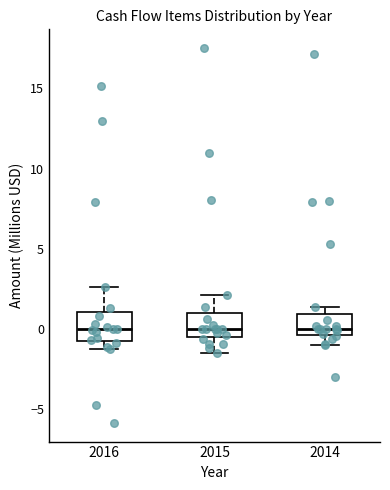

Reading left to right, read every box against the y-axis: the position of its median line, the range the box covers, and the ends of its whiskers. The values are not printed on the chart, so give them approximately, as read against the axis.

2016: median 0.0, box -1.0 to 1.0, whiskers -1.0 (just below the box's lower edge) to 2.5
2015: median 0.0, box -0.5 to 1.0, whiskers -1.5 to 2.0
2014: median 0.0, box -0.5 to 1.0, whiskers -1.0 to 1.5